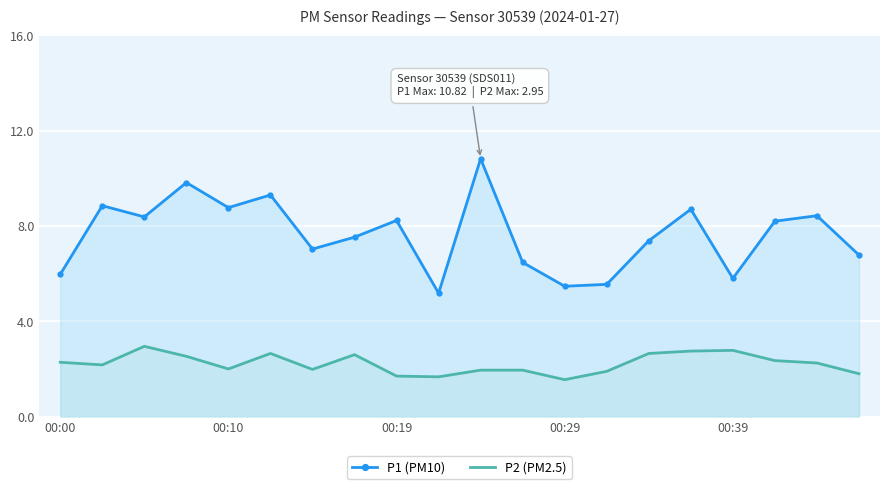

The value of P2 (PM2.5) at 00:39 is 1.4. True or false?

False